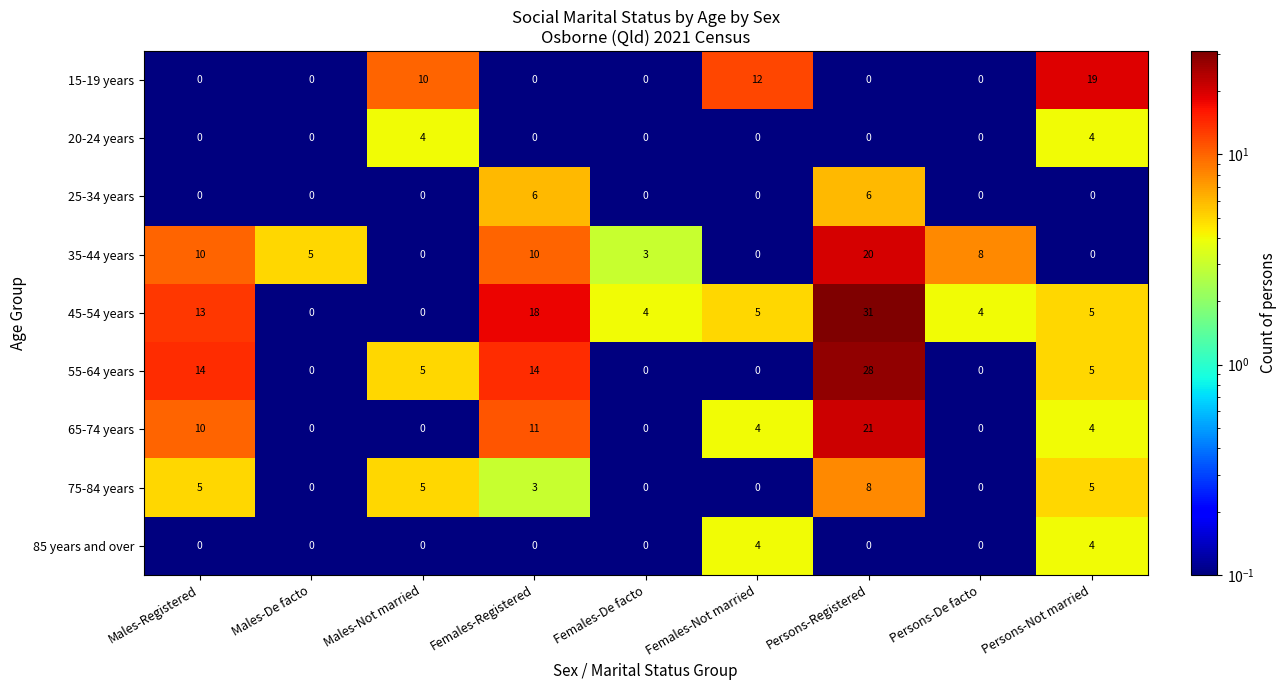

What is the maximum value for 20-24 years?

4